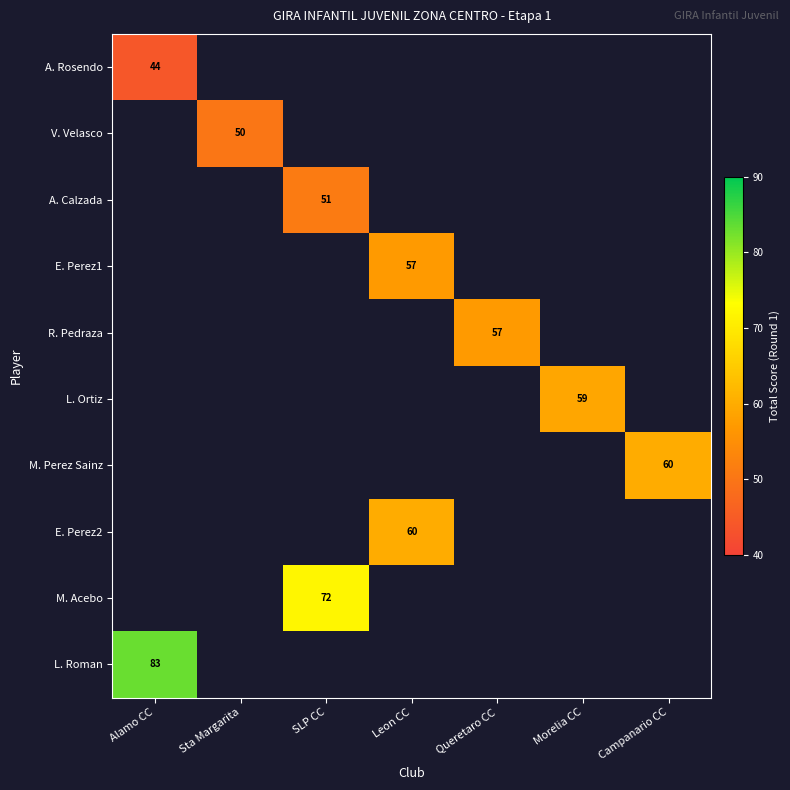

True or false: E. Perez1 has a value of 98.3 at Leon CC.

False